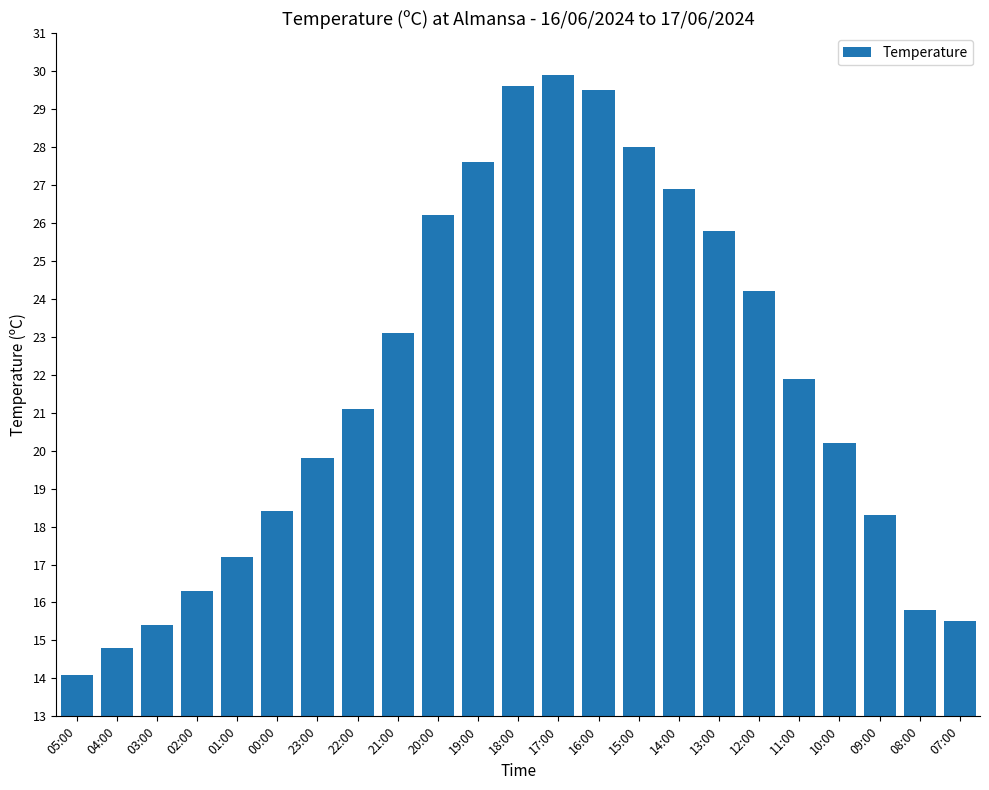

What is the difference between the values at 21:00 and 07:00?

7.6